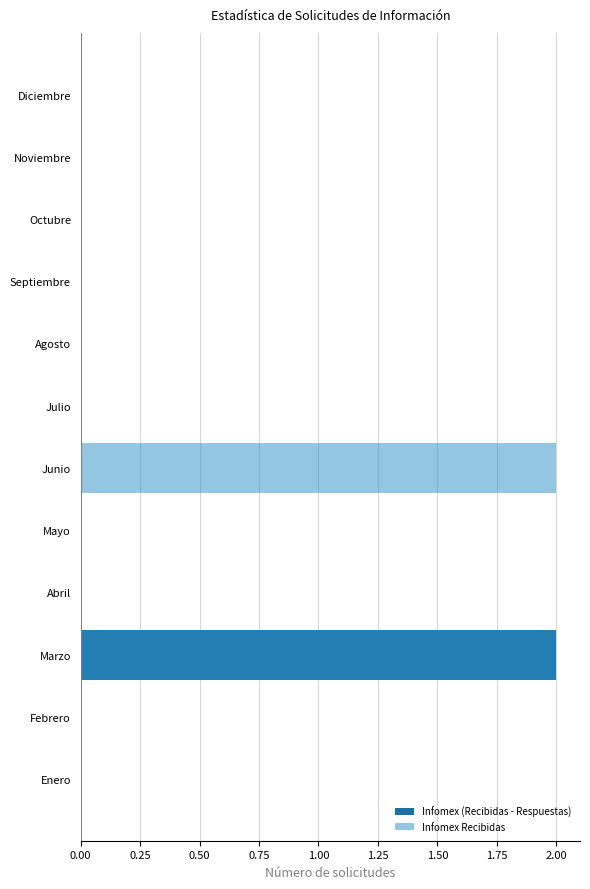

Which series has the largest total across all categories?

Infomex Recibidas